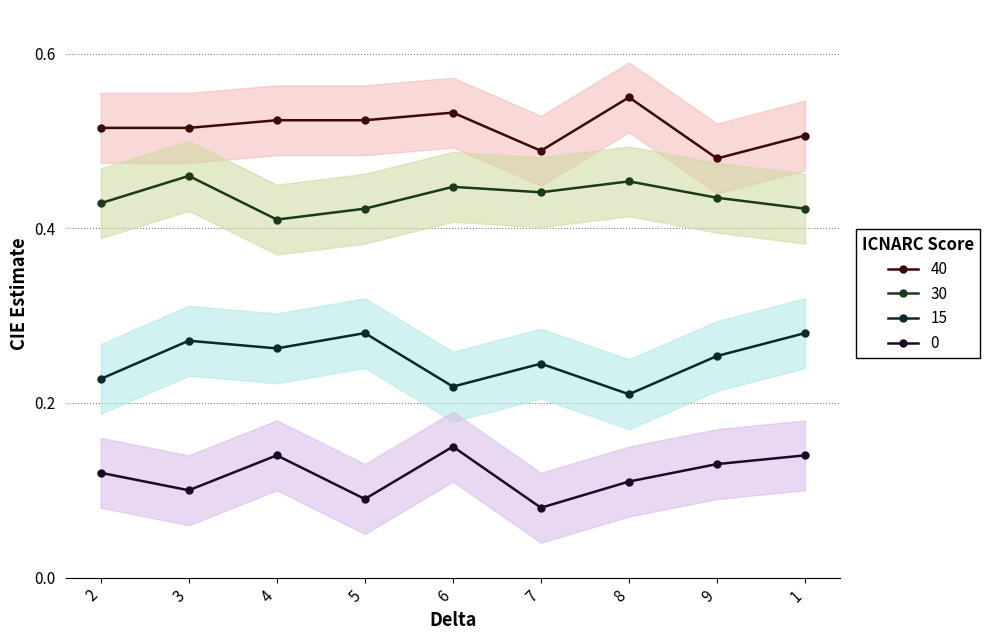

True or false: col_2 has more than 0 interior local peaks.

True